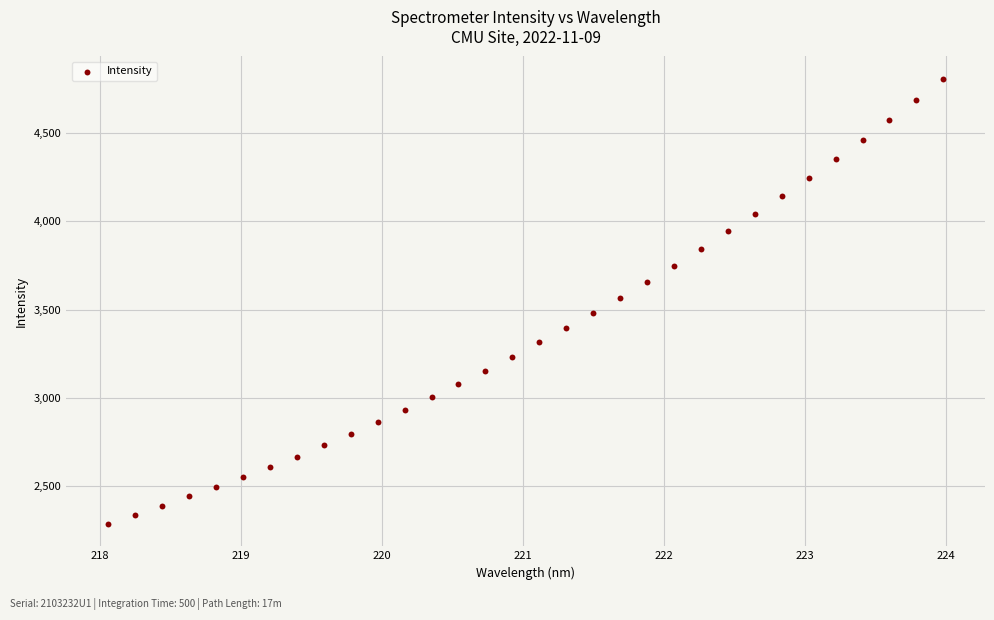

What is the range of X values (max minus min)?

5.9